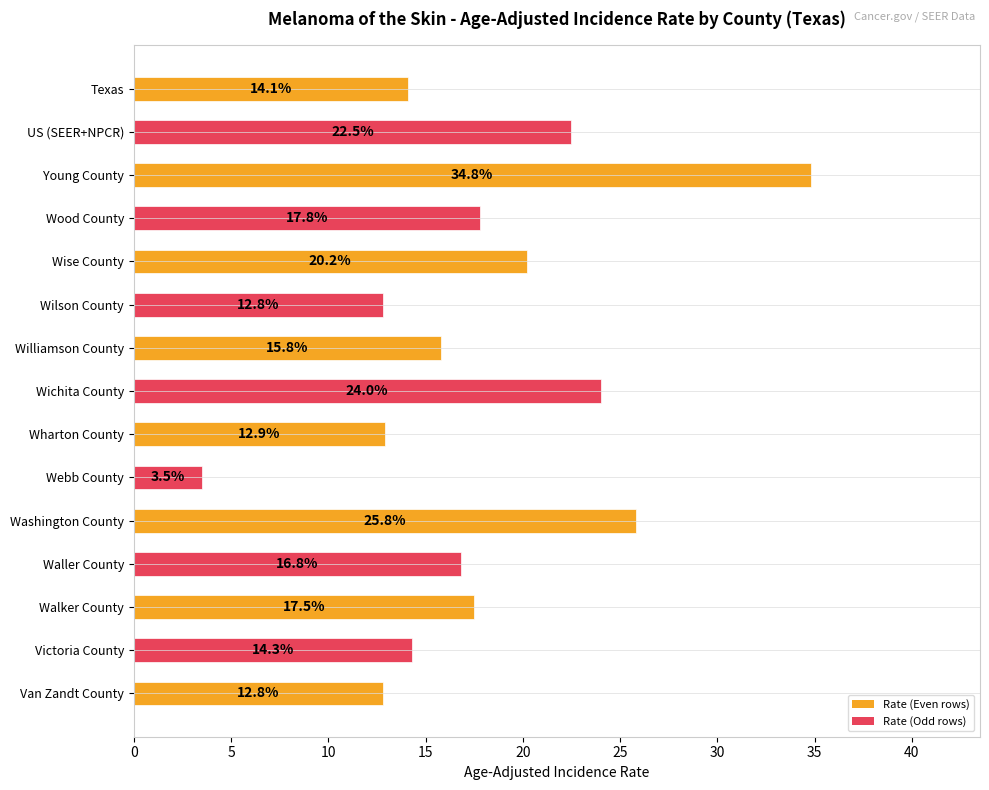

How many bars are there in total?

15